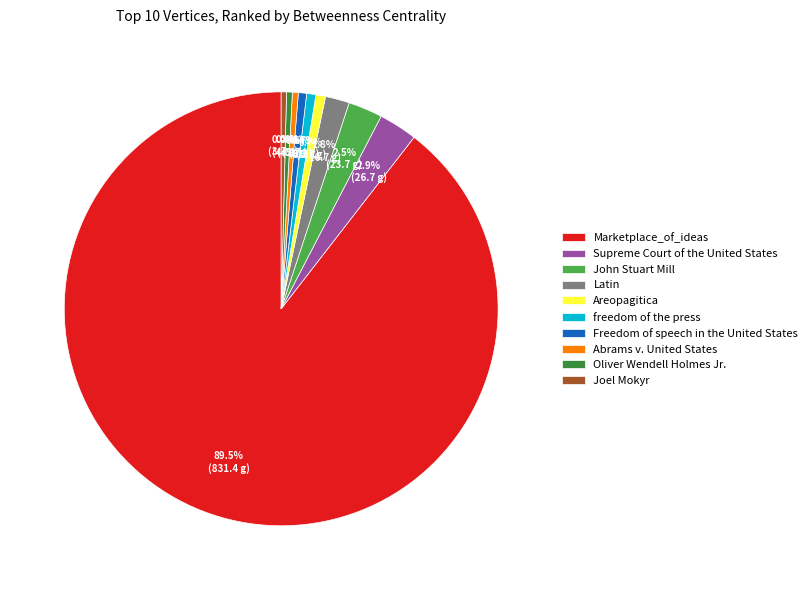

Approximately how many times larger is the value at Latin compared to freedom of the press?

2.6